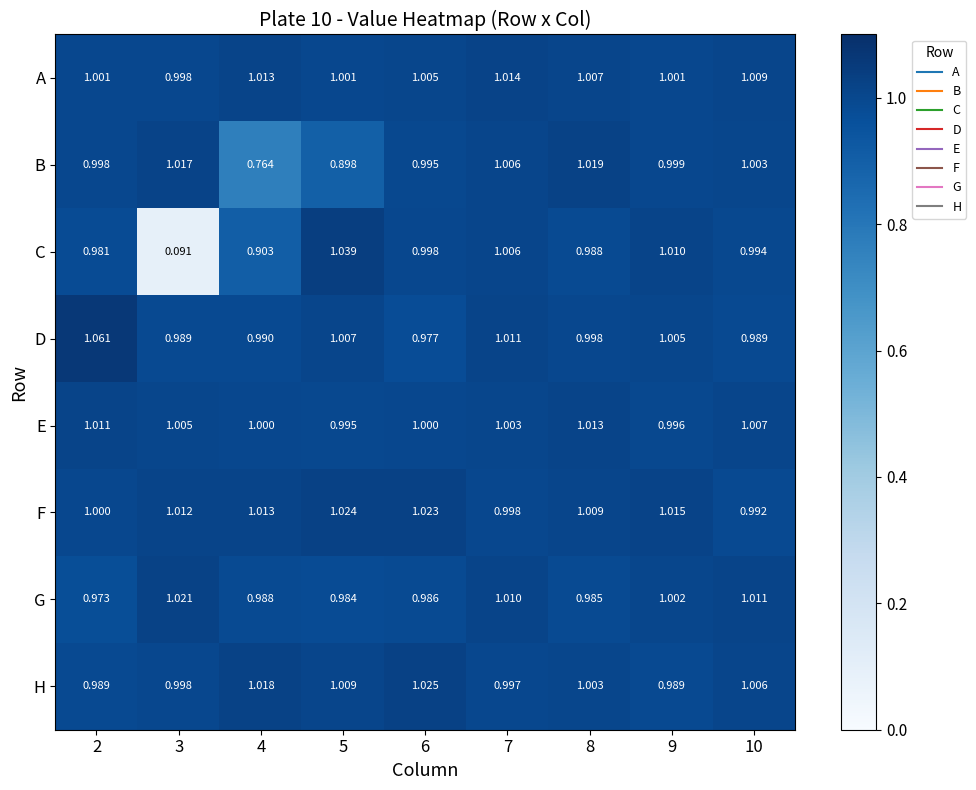

How many categories are shown in the chart?

9